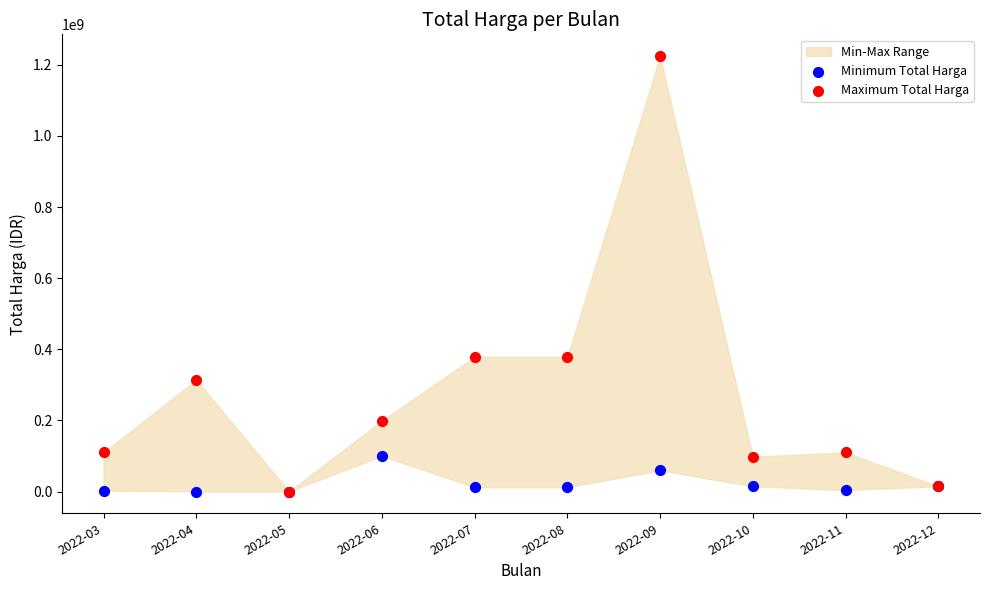

Which series contains the lowest Y value?

Minimum Total Harga